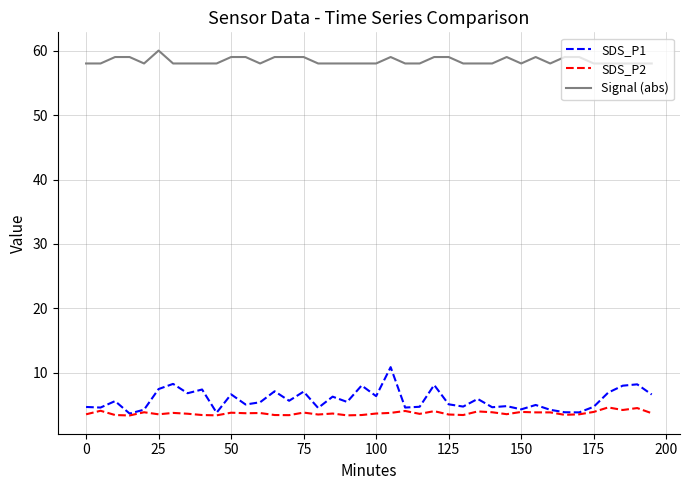

What is the lowest value of the Signal (abs) series?

58.0